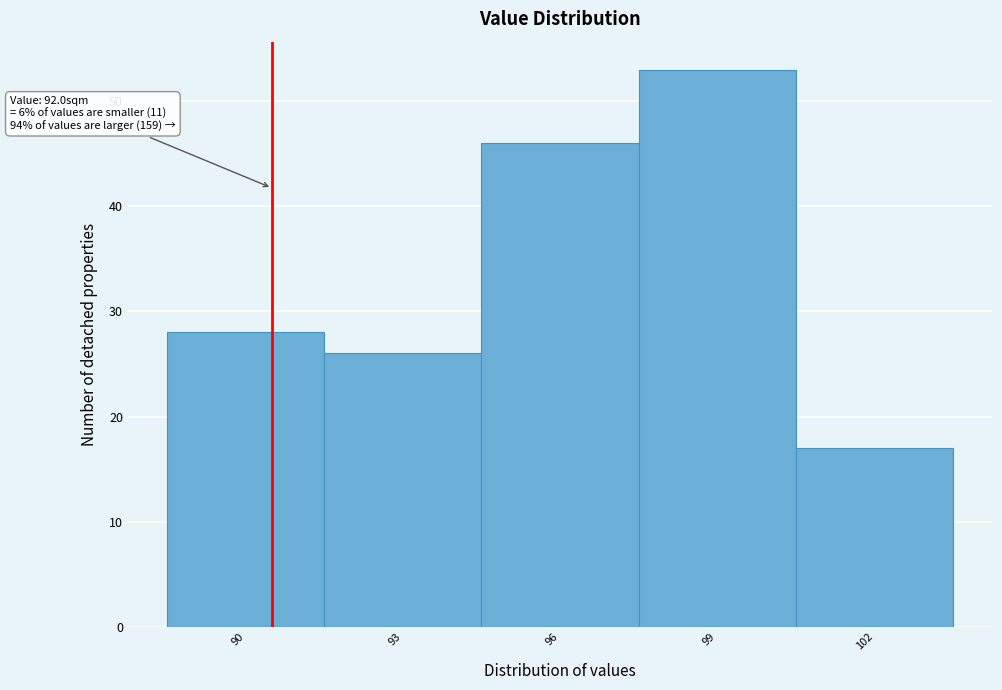

Reading right to left, transcribe all the data shown in this chart.

102=17	99=53	96=46	93=26	90=28